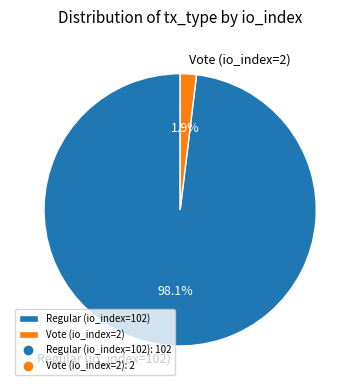

To the nearest percent, what is the difference between the largest and smallest slice percentages?

96%